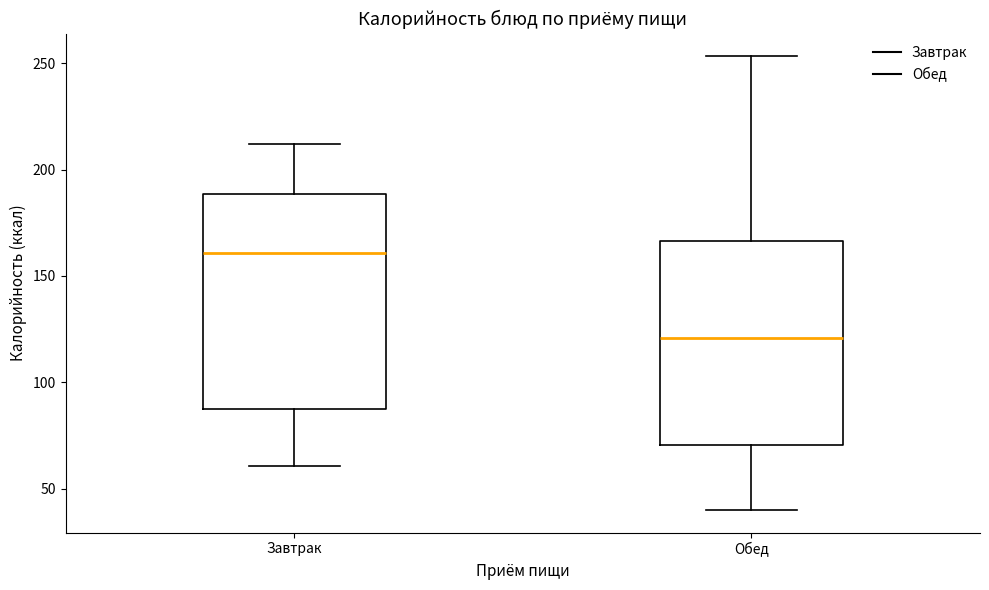

Where does the median line of the box for Обед sit on the y-axis? The values are not printed on the chart, so give them approximately, as read against the axis.

120